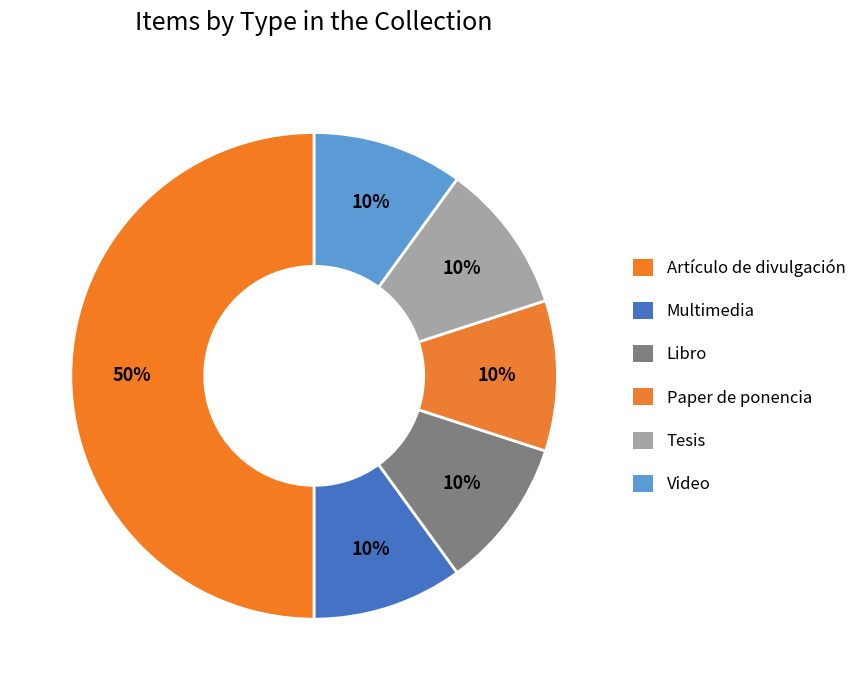

How many slices are in this pie chart?

6